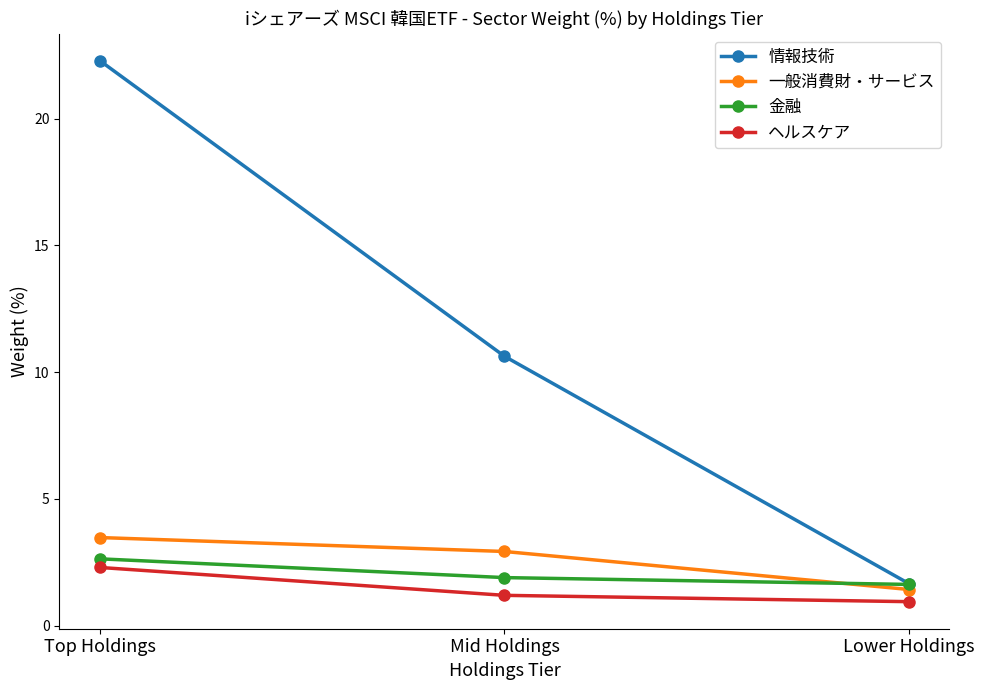

At which category does the chart reach its peak across all series?

Top Holdings